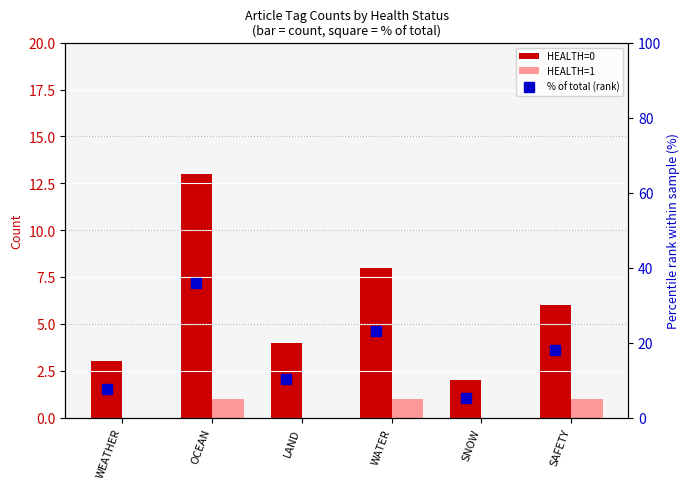

Read the HEALTH=0 value at WATER.

8.0